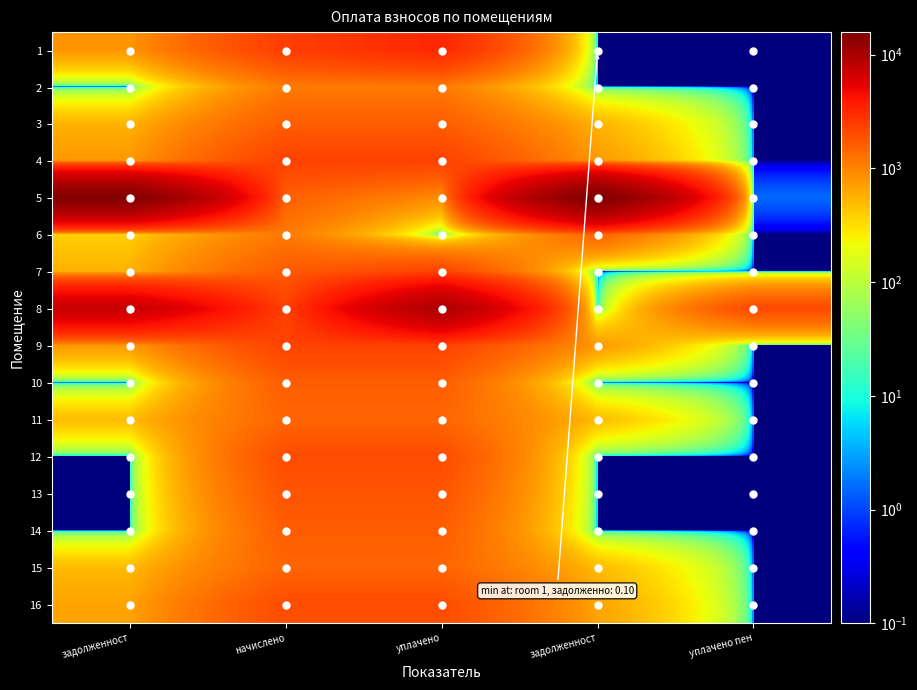

Reading right to left, what are all the values shown in this chart?

1: уплачено пен=0.1	задолженност=0.1	уплачено=3191.9	начислено=2393.9	задолженност=798.0
2: уплачено пен=0.1	задолженност=0.1	уплачено=1118.1	начислено=1118.1	задолженност=0.1
3: уплачено пен=0.1	задолженност=537.7	уплачено=1613.0	начислено=1613.0	задолженност=537.7
4: уплачено пен=0.1	задолженност=763.8	уплачено=2291.2	начислено=2291.2	задолженност=763.8
5: уплачено пен=1.6	задолженност=15775.0	уплачено=879.8	начислено=1558.0	задолженност=15096.8
6: уплачено пен=0.1	задолженност=1510.4	уплачено=0.1	начислено=1132.8	задолженност=377.6
7: уплачено пен=0.1	задолженност=0.1	уплачено=2228.9	начислено=1671.7	задолженност=557.2
8: уплачено пен=2068.2	задолженност=0.1	уплачено=9714.7	начислено=2291.2	задолженност=7423.5
9: уплачено пен=0.1	задолженност=756.4	уплачено=2269.3	начислено=2269.3	задолженност=756.4
10: уплачено пен=0.1	задолженност=0.1	уплачено=1624.0	начислено=1624.0	задолженност=0.1
11: уплачено пен=0.1	задолженност=485.1	уплачено=1455.4	начислено=1455.4	задолженност=485.1
12: уплачено пен=0.1	задолженност=0.1	уплачено=2005.3	начислено=2005.3	задолженност=0.1
13: уплачено пен=0.1	задолженност=0.1	уплачено=1808.6	начислено=1808.6	задолженност=0.1
14: уплачено пен=0.1	задолженност=0.1	уплачено=1620.4	начислено=1620.4	задолженност=0.1
15: уплачено пен=0.1	задолженност=494.9	уплачено=1484.7	начислено=1484.7	задолженност=494.9
16: уплачено пен=0.1	задолженност=667.2	уплачено=2001.6	начислено=2001.6	задолженност=667.2